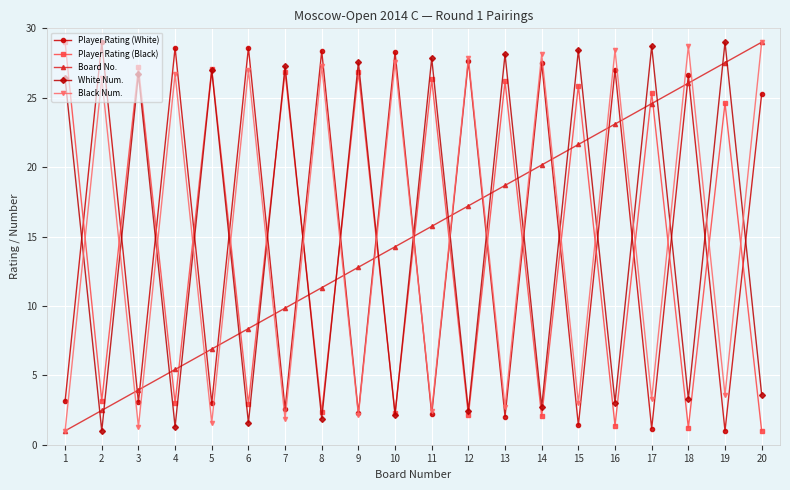

The White Num. series shows 2.5 at 12. True or false?

True